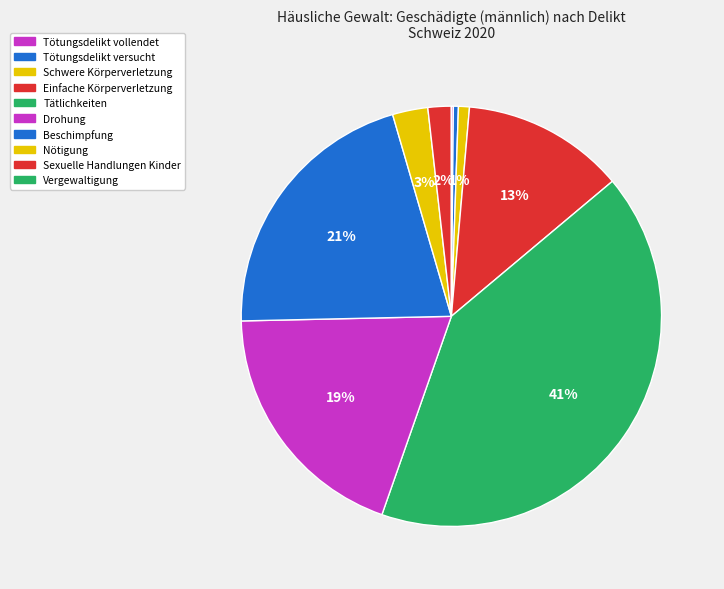

To the nearest percent, what is the difference between the largest and smallest slice percentages?

41%